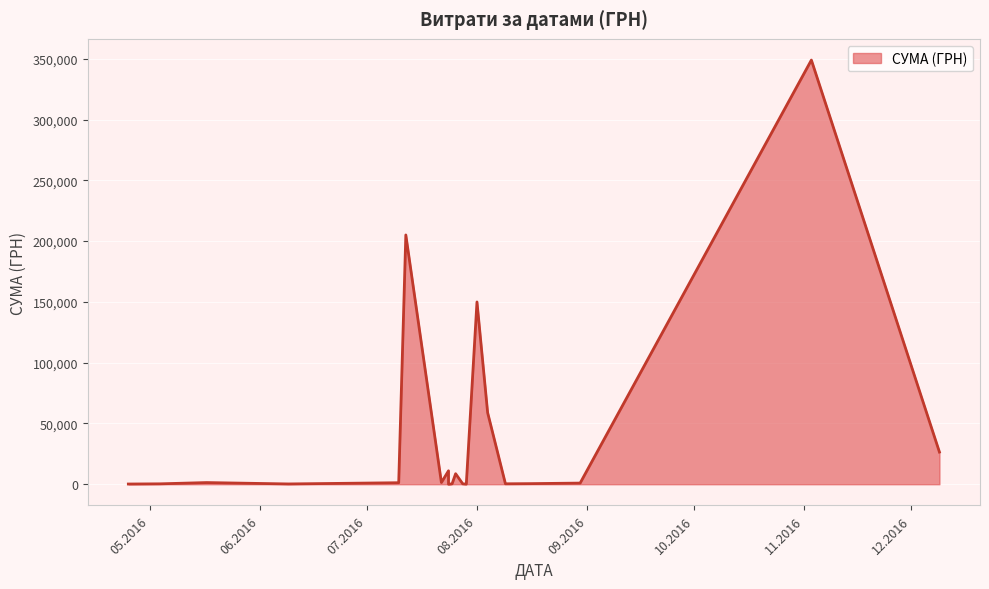

Count the number of values greater than 1250.

9